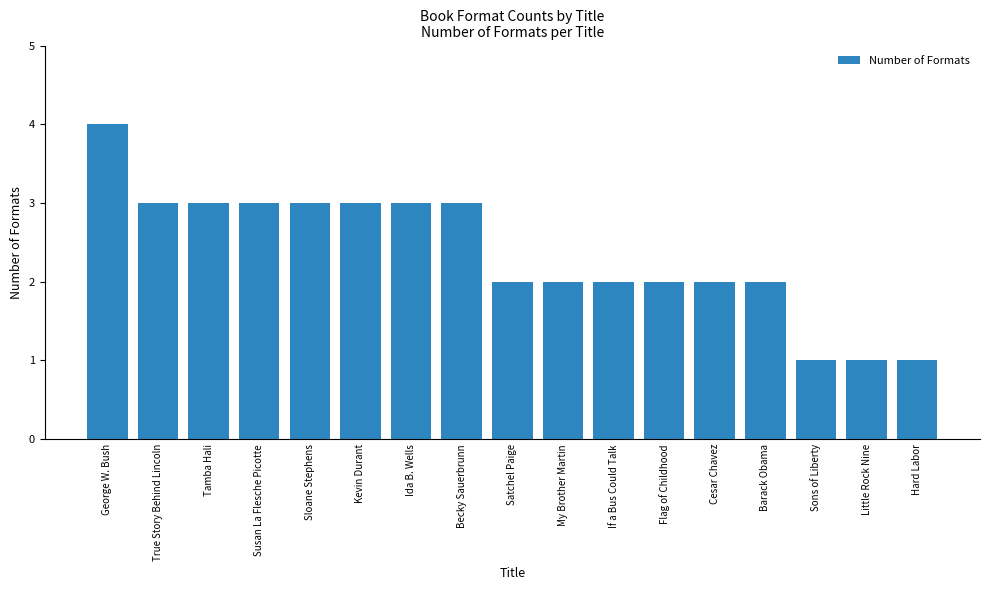

What is the greatest value displayed?

4